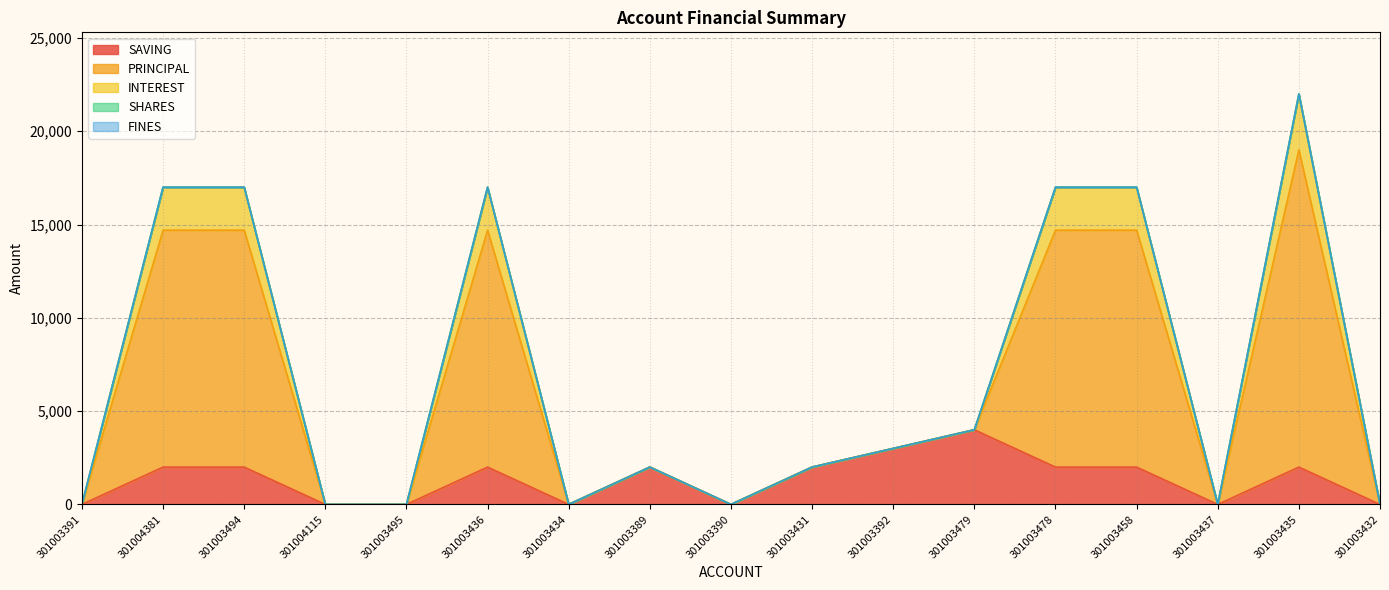

Where is the first local minimum for SAVING?

301003434